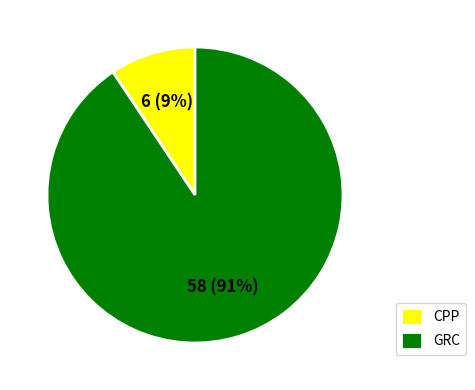

To the nearest percent, what is the average slice percentage?

50%